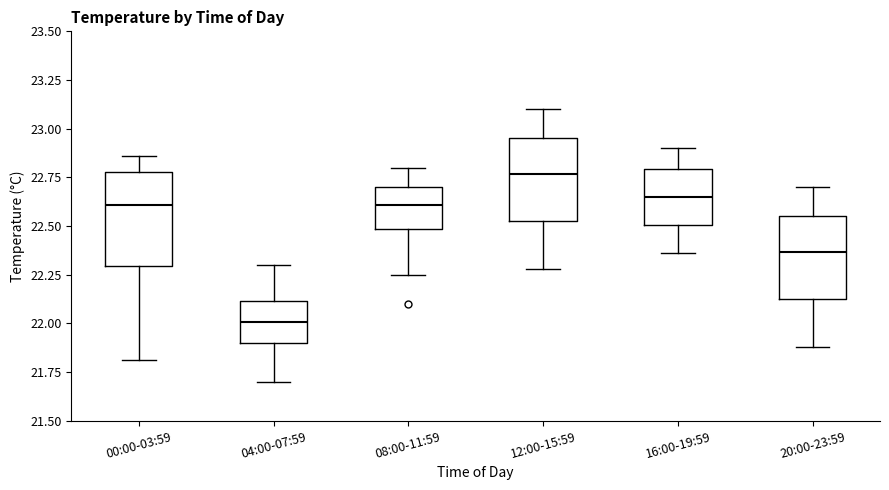

Which box is the tallest, from its lower edge to its upper edge?

00:00-03:59